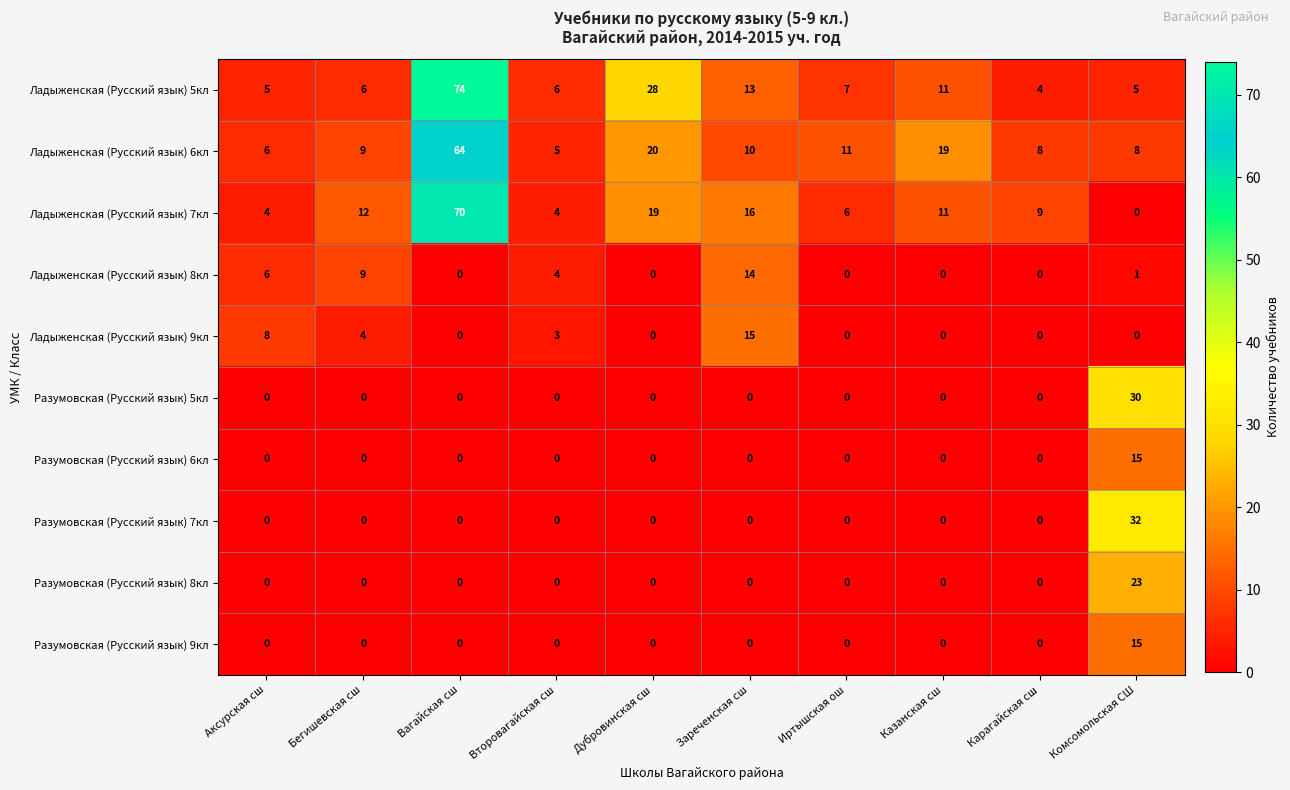

Is it true that Разумовская (Русский язык) 9кл equals 0 at Бегишевская сш?

True